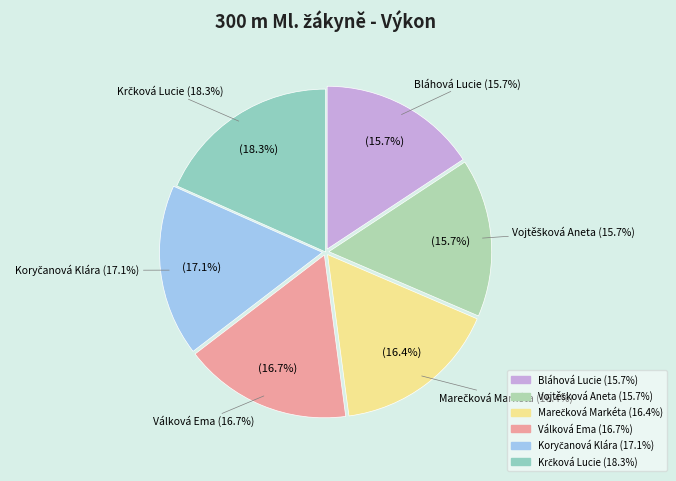

To the nearest percent, what is the difference between the Vojtěšková Aneta and Válková Ema slice percentages?

1%